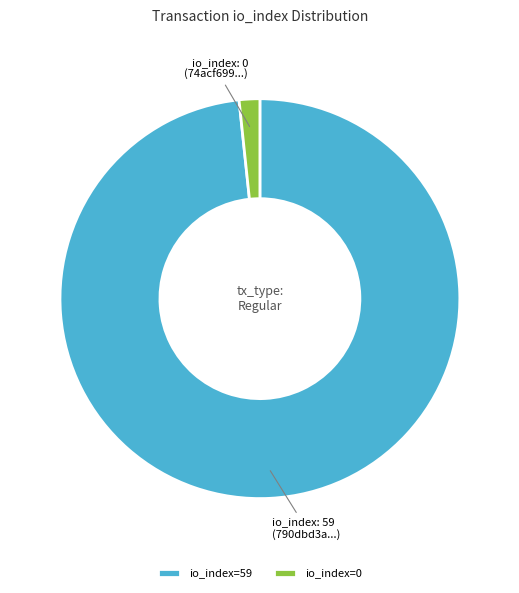

What is the ratio of the value at io_index: 59 (790dbd3a...) to the value at io_index: 0 (74acf699...)?

59.0